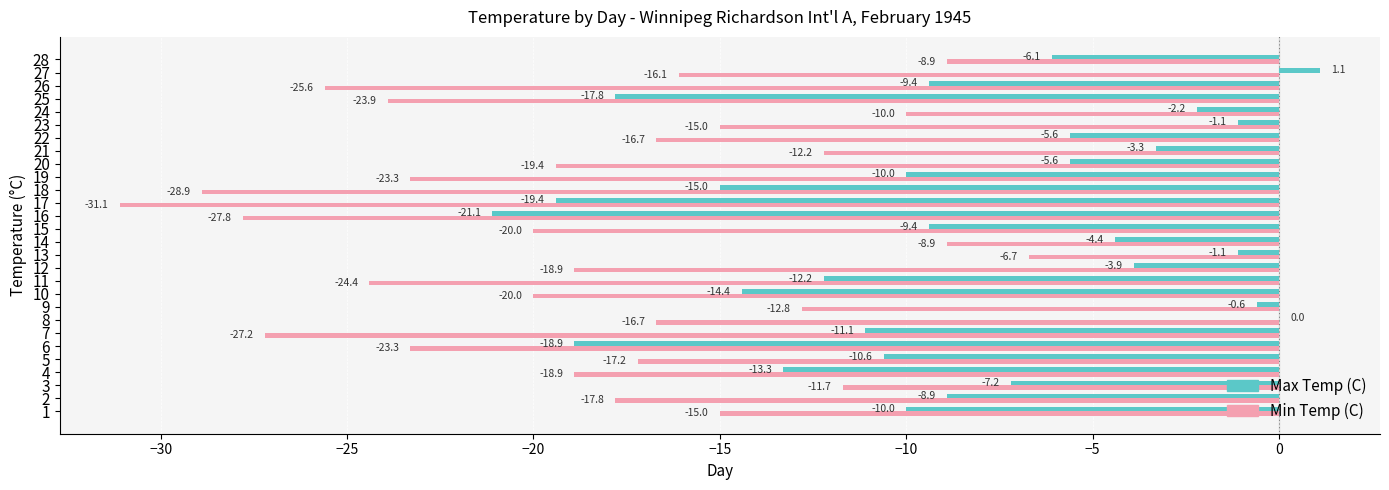

What is the sum of the Max Temp (C) values at 25 and 20?

-23.4